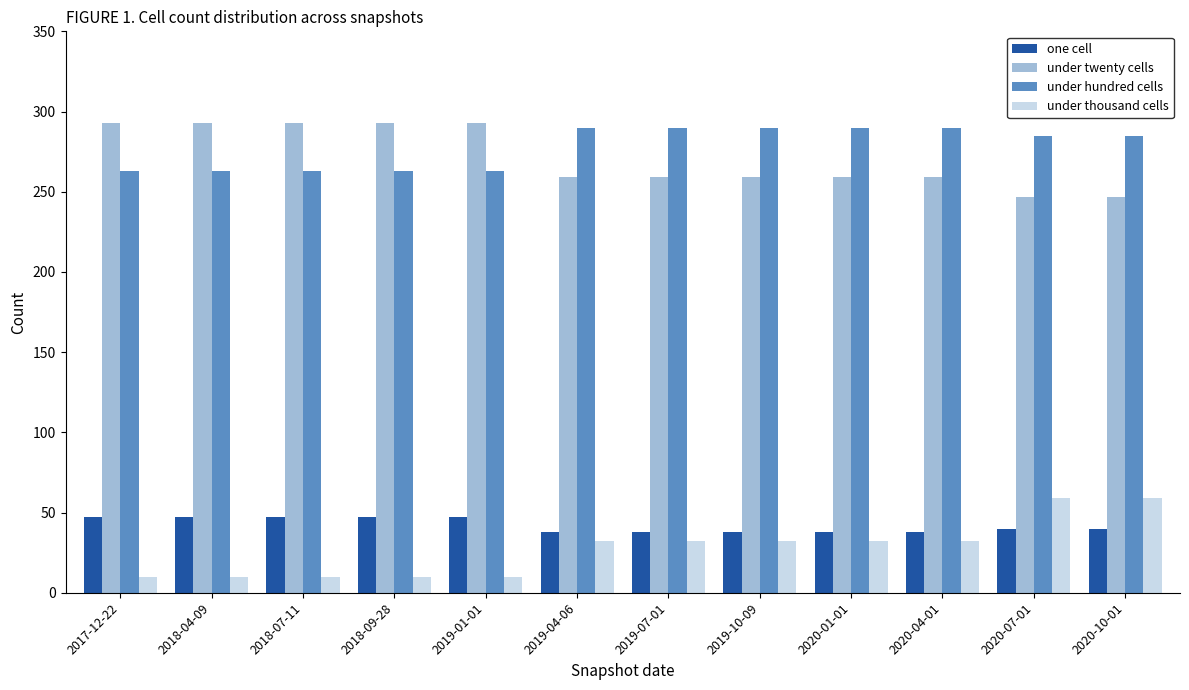

Rank the series at 2017-12-22 from lowest to highest value.

under thousand cells, one cell, under hundred cells, under twenty cells